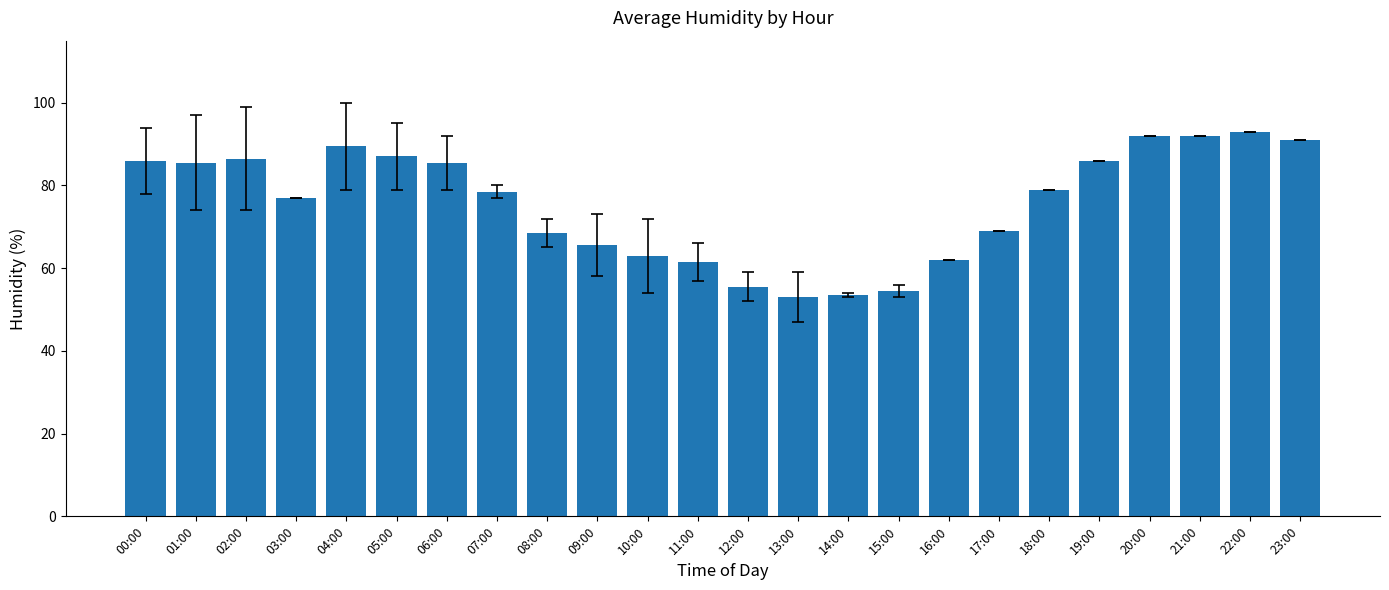

What is the smallest value displayed?

53.0